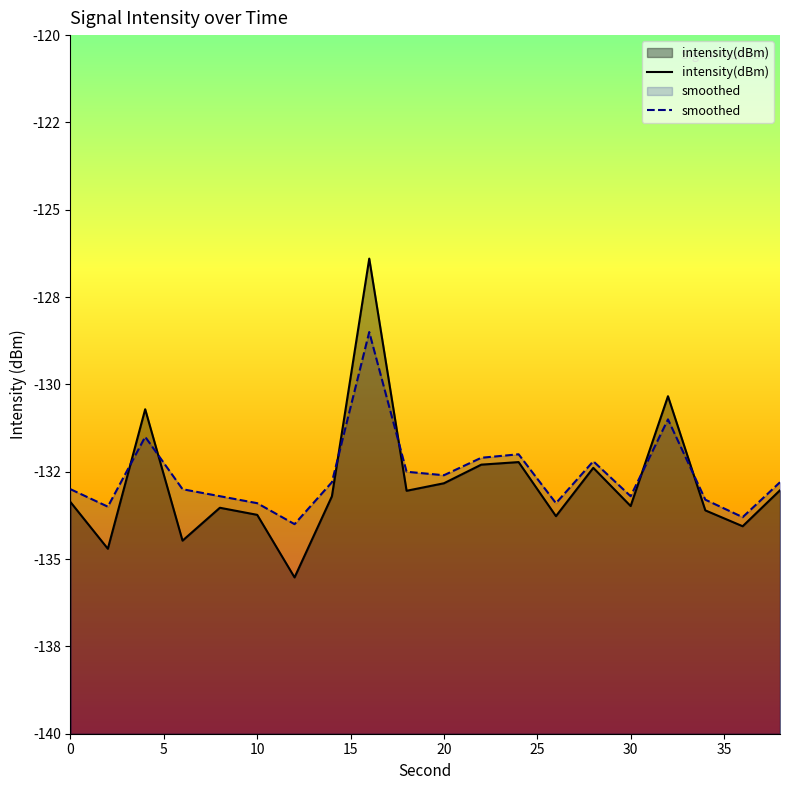

Is it true that intensity(dBm) equals -176.2 at 10?

False